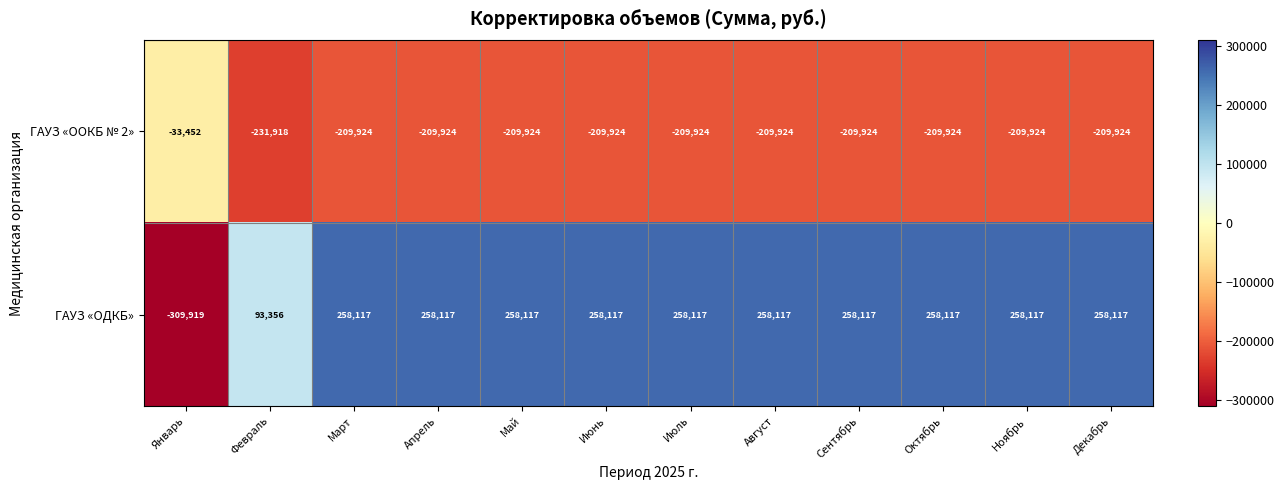

At how many categories does at least one series exceed 9621?

11